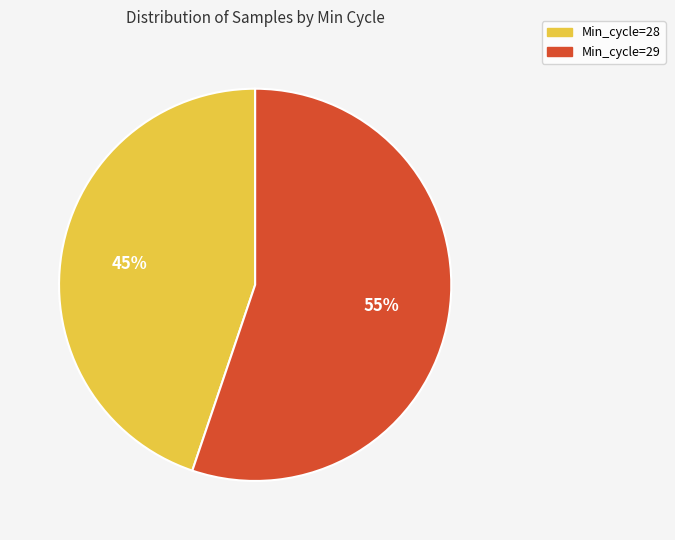

To the nearest percent, what percentage of the pie is Min_cycle=29?

55%